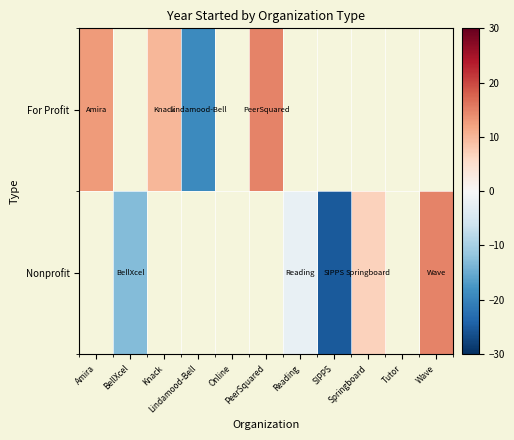

Count the number of data series in this chart.

2